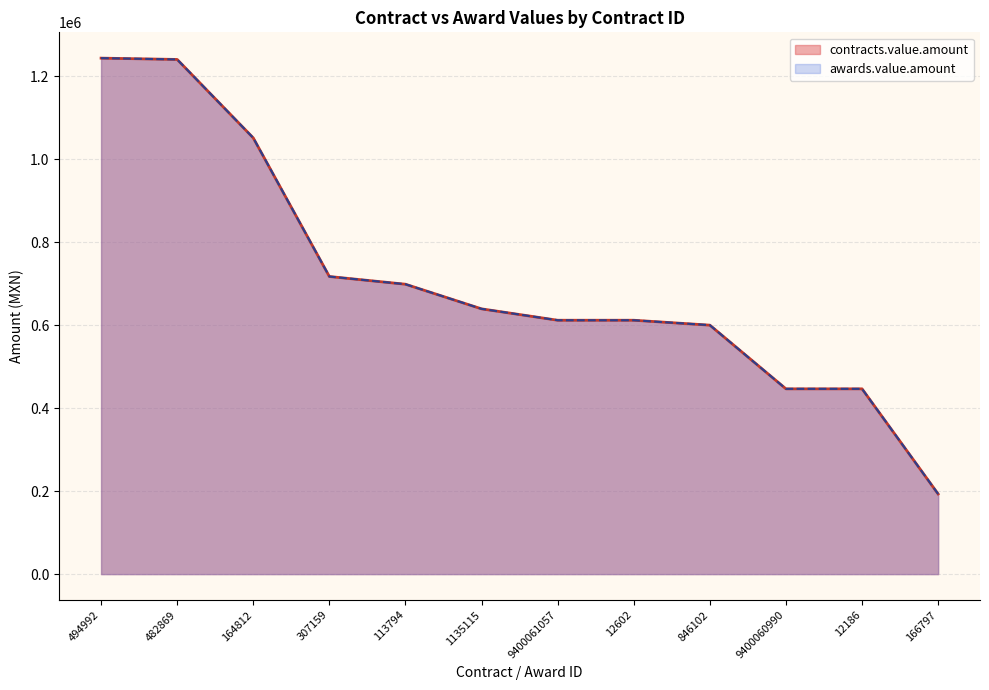

True or false: awards.value.amount and contracts.value.amount intersect in this chart.

False